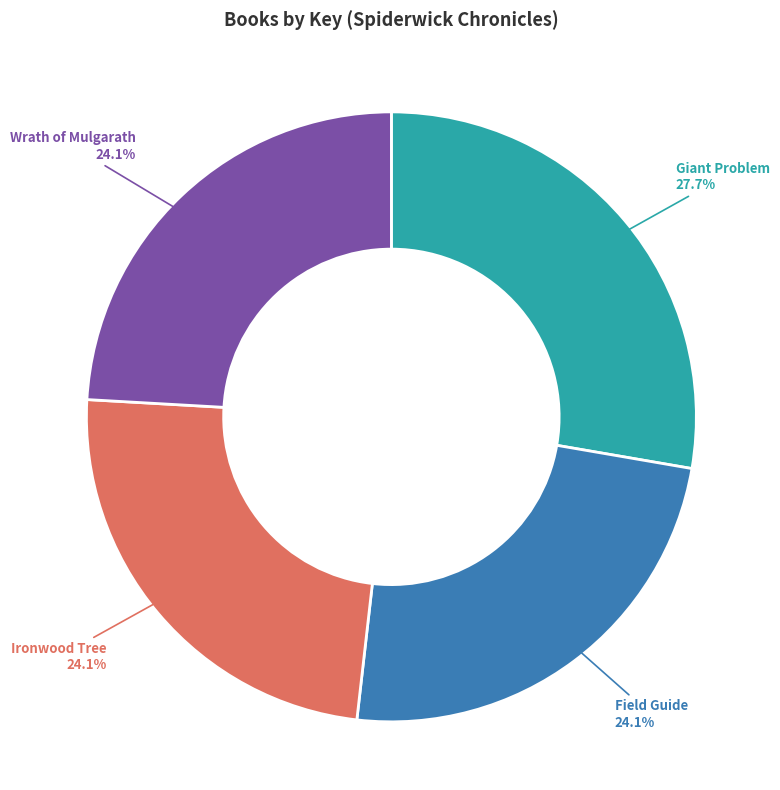

Which slice is the largest?

Giant Problem